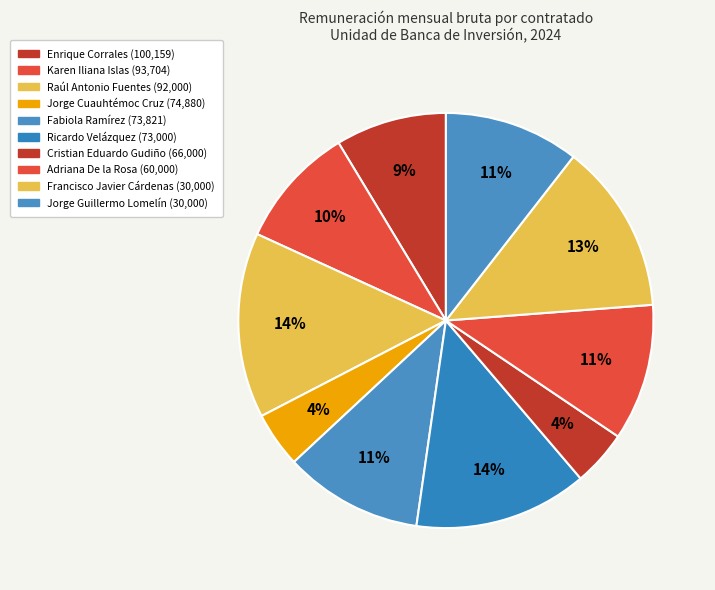

Is there a majority slice in this chart?

No